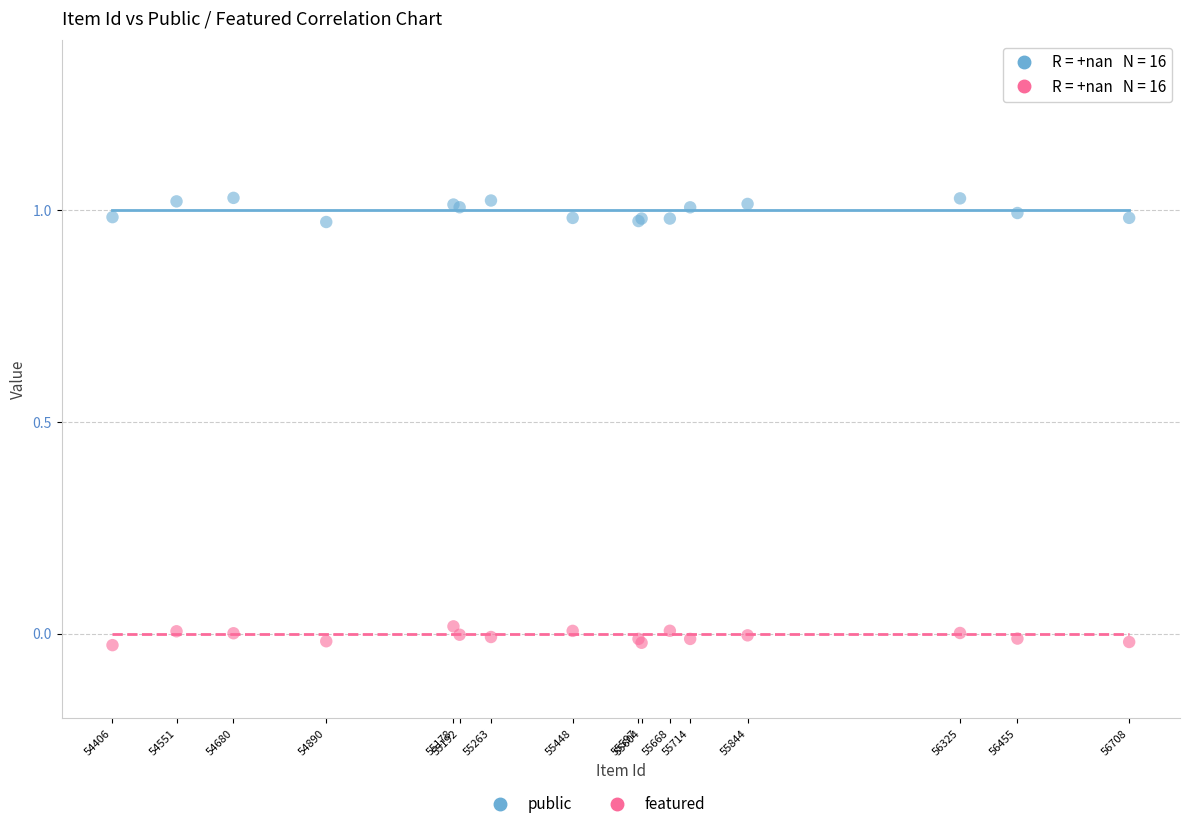

Which series reaches the maximum Y coordinate?

public